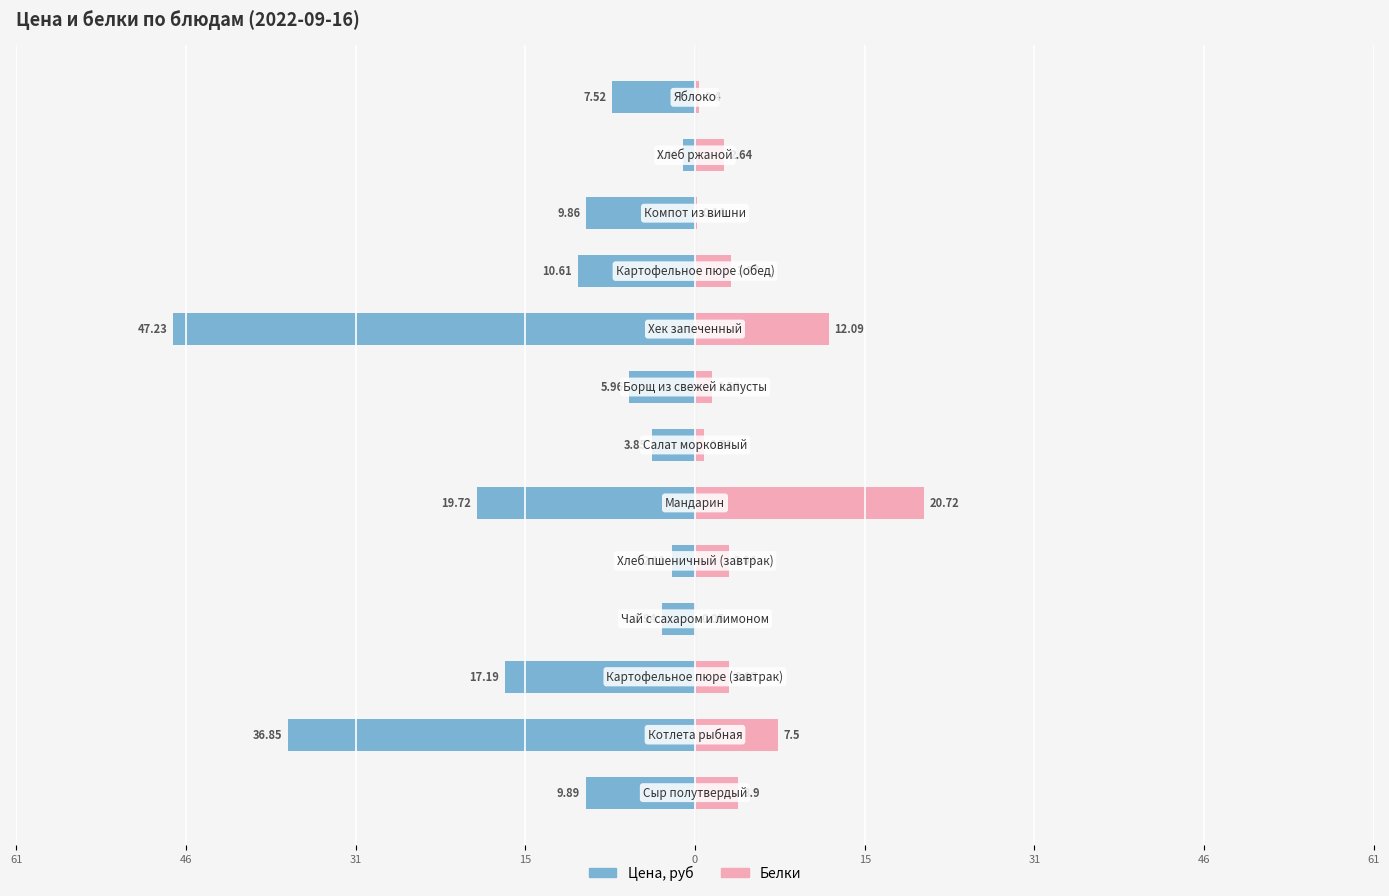

How many values in the Цена, руб series are below -9?

7